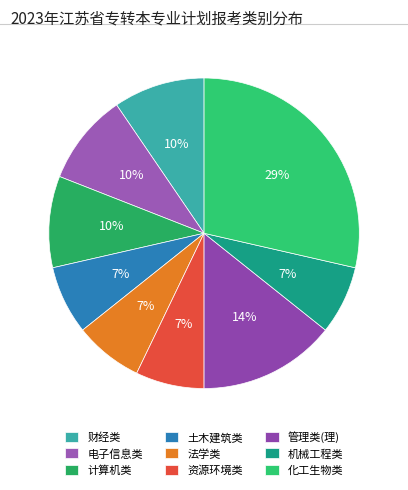

What is the ratio of the value at 机械工程类 to the value at 管理类(理)?

0.5